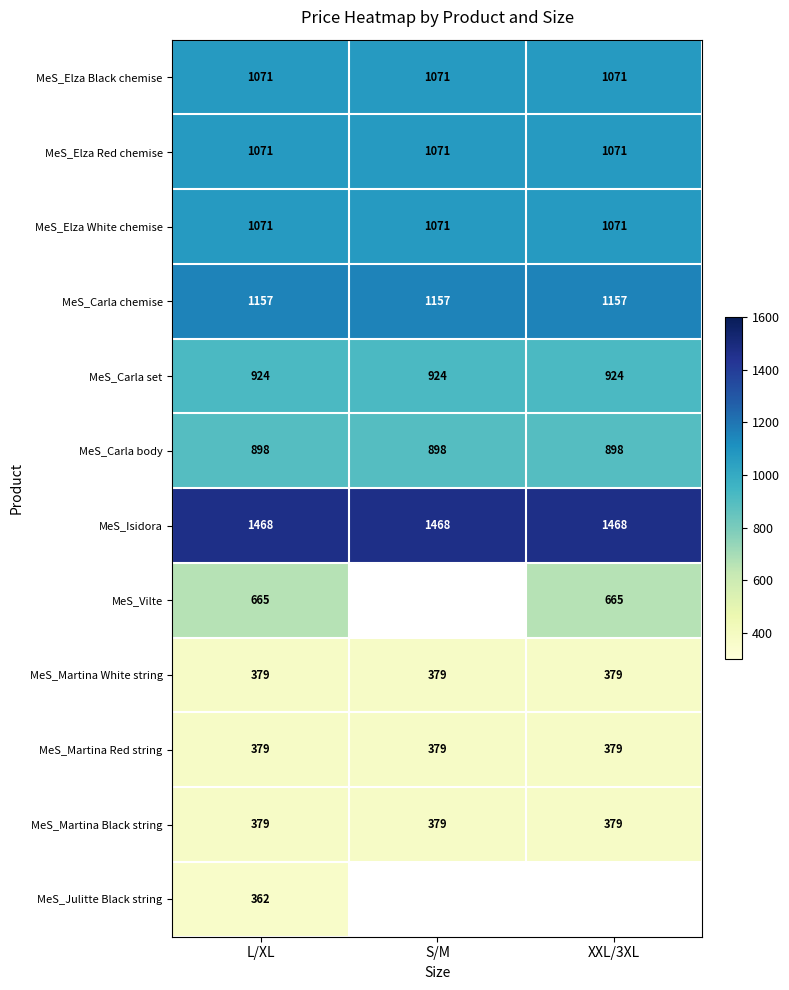

Which category has the highest value across all series?

L/XL